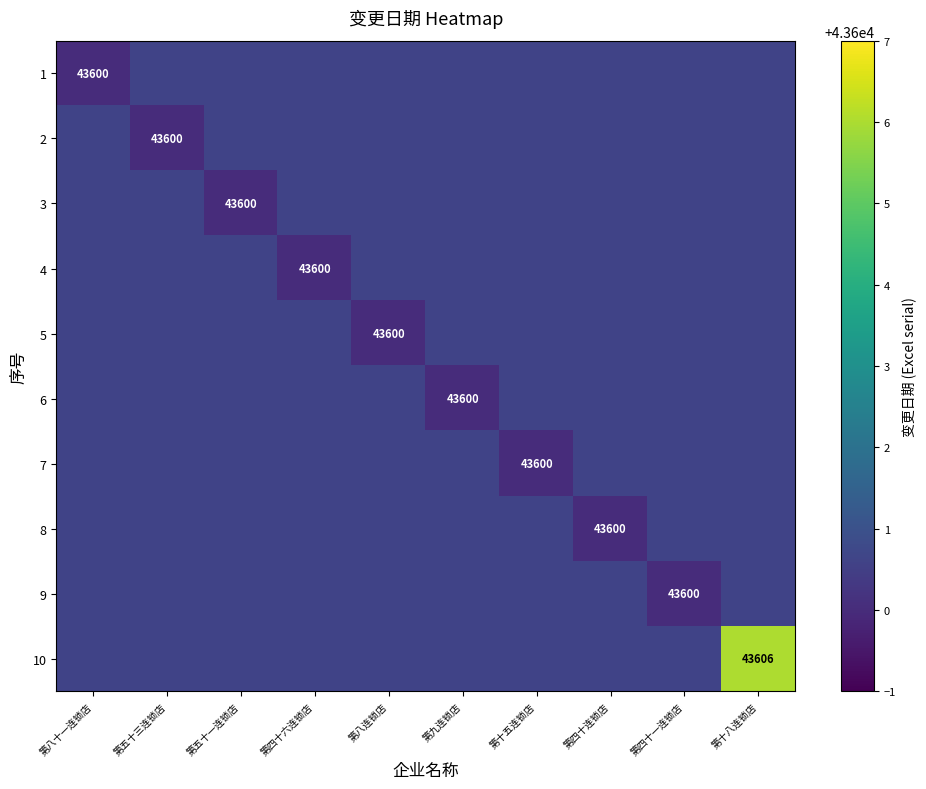

The 9 series shows 43600.0 at 第四十一连锁店. True or false?

True